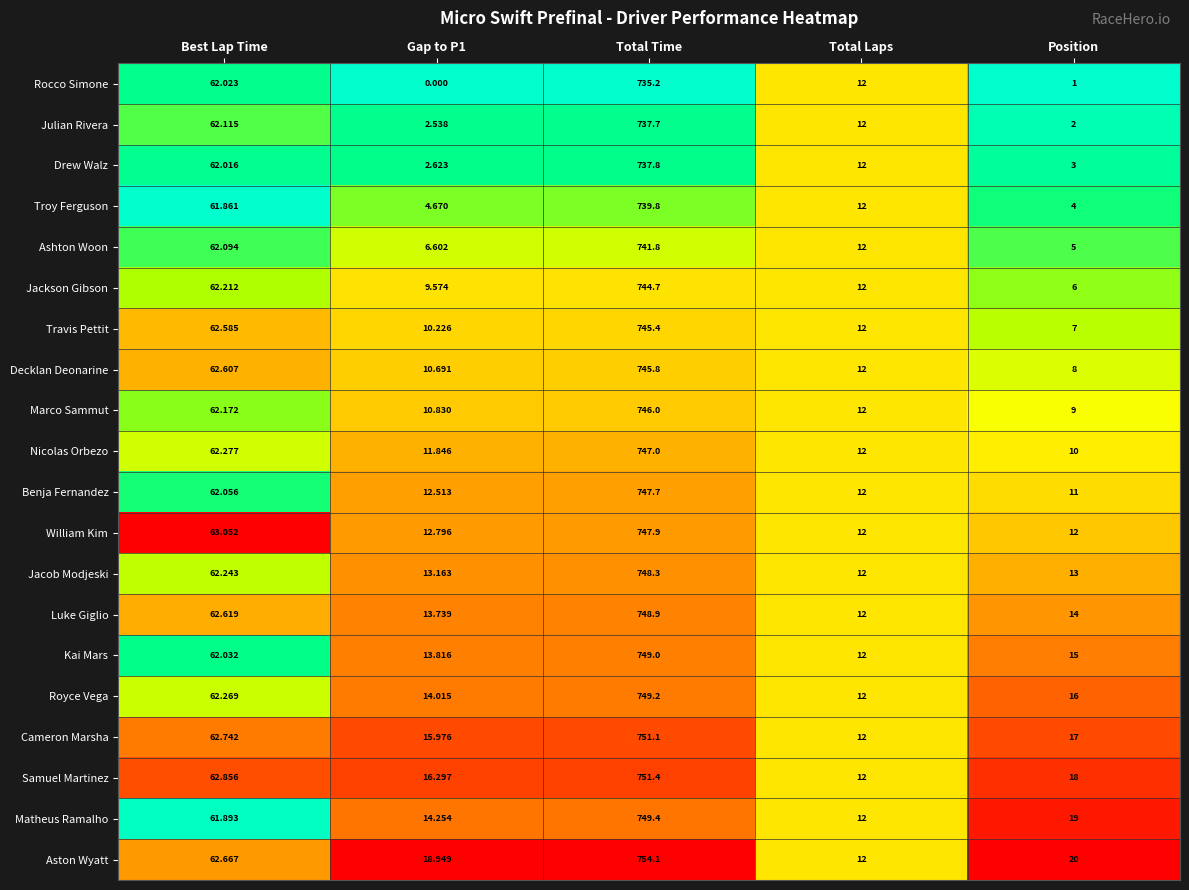

At which category is the sum across all series the highest?

Total Time